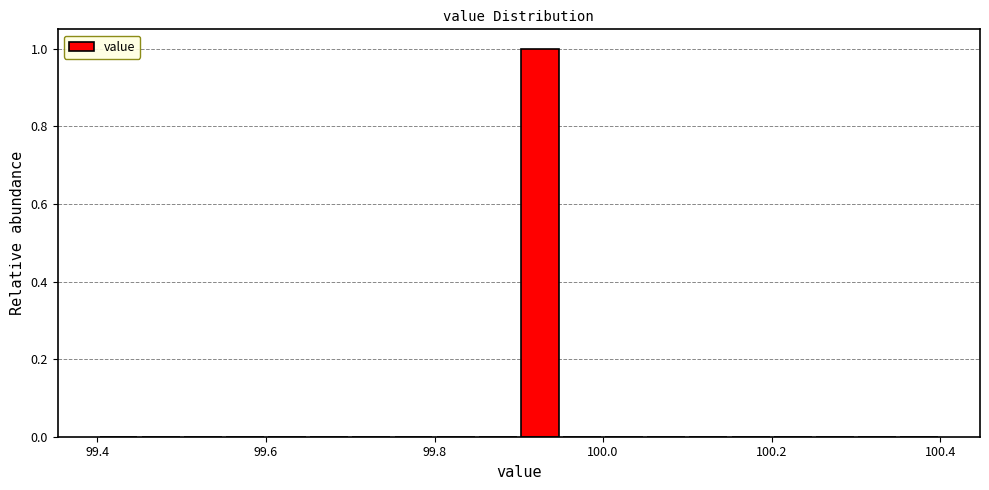

Read against the x-axis, roughly where is the centre of the tallest bar?

99.92